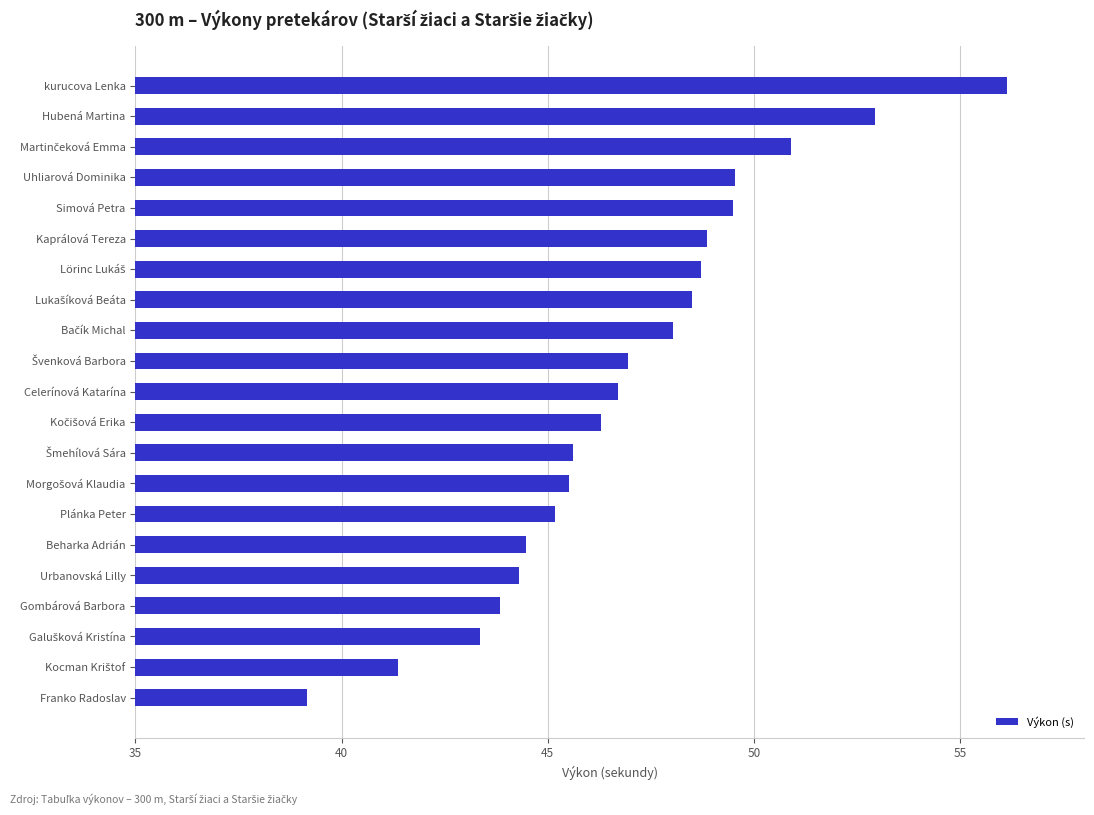

What is the difference between the maximum and minimum values?

17.0